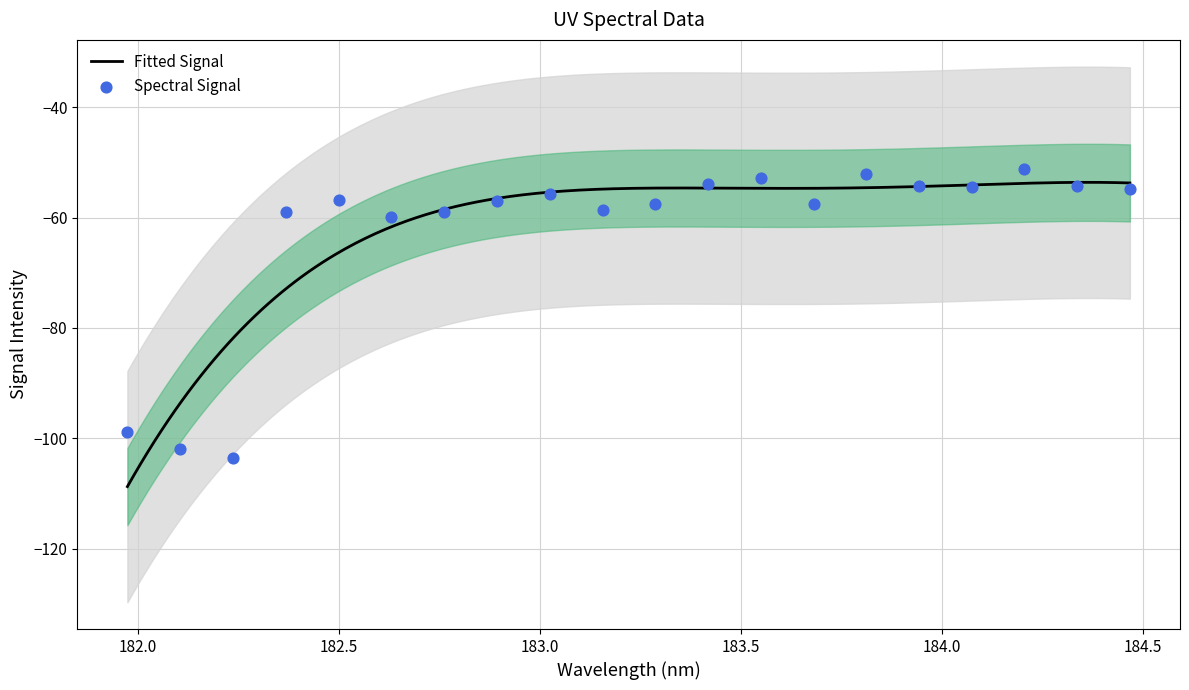

Which has a higher value, 184.2046578328 or 184.3357763242?

184.2046578328